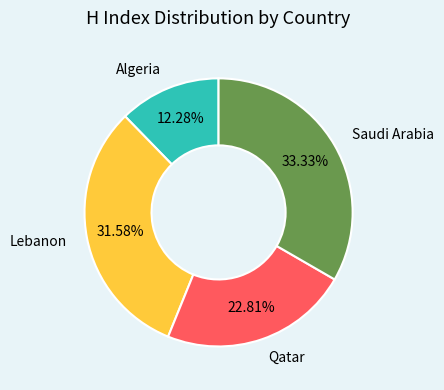

How many slices are in this pie chart?

4